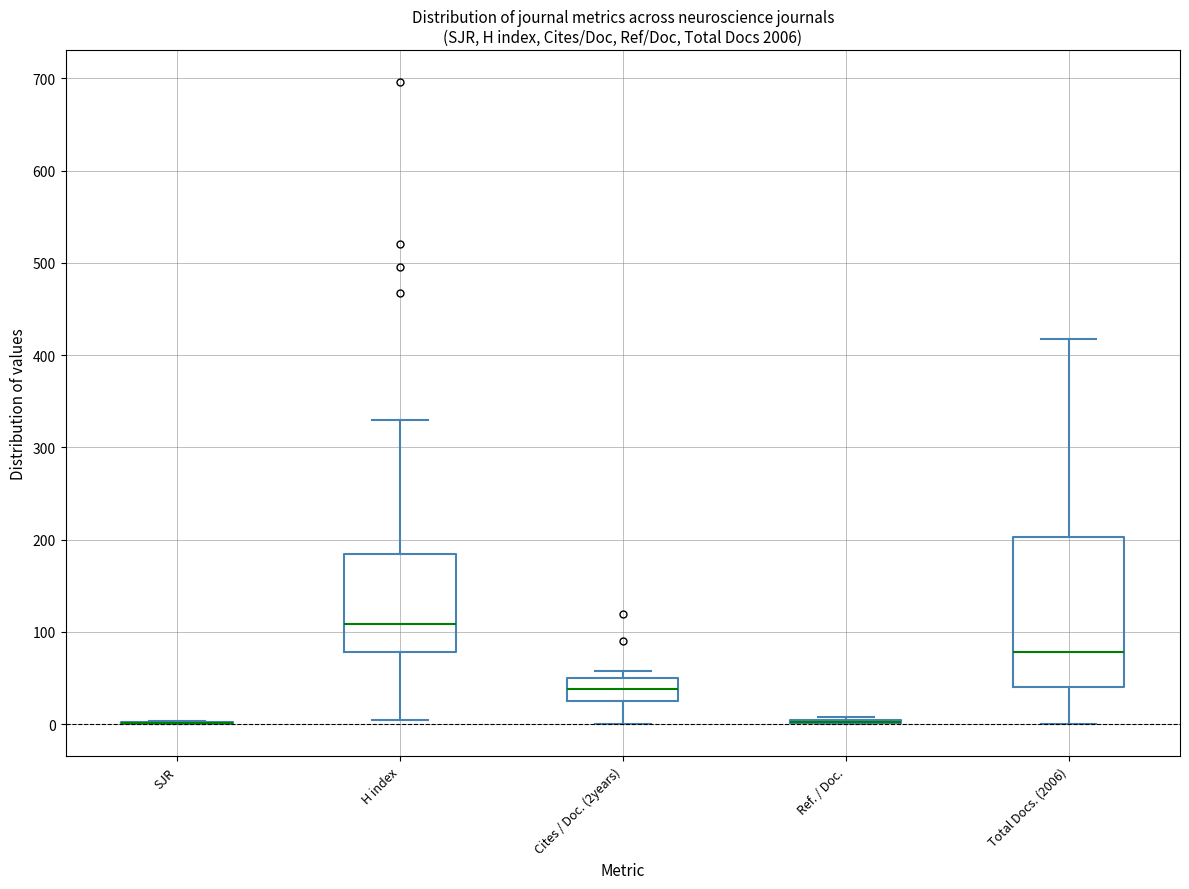

Reading left to right, transcribe this box plot: for each box, give where its median line is, the range the box spans, and where its two whiskers end, as read against the y-axis. The values are not printed on the chart, so give them approximately, as read against the axis.

SJR: box collapsed to a line at 0, whiskers 0 to 0
H index: median 110, box 80 to 180, whiskers 10 to 330
Cites / Doc. (2years): median 40, box 30 to 50, whiskers 0 to 60
Ref. / Doc.: box collapsed to a line at 0, whiskers 0 to 10
Total Docs. (2006): median 80, box 40 to 200, whiskers 0 to 420